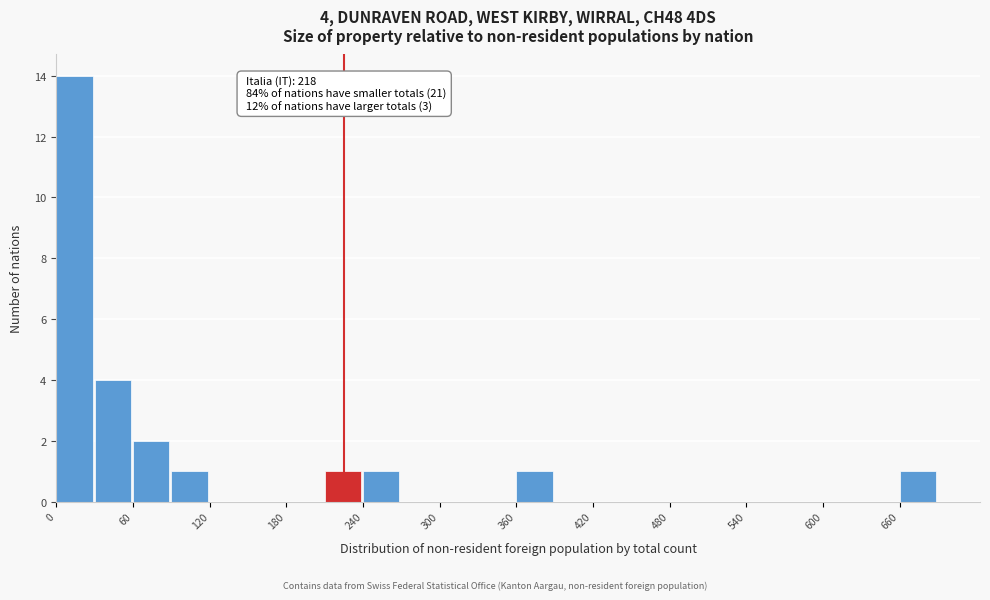

Read against the x-axis, roughly where is the centre of the tallest bar?

10